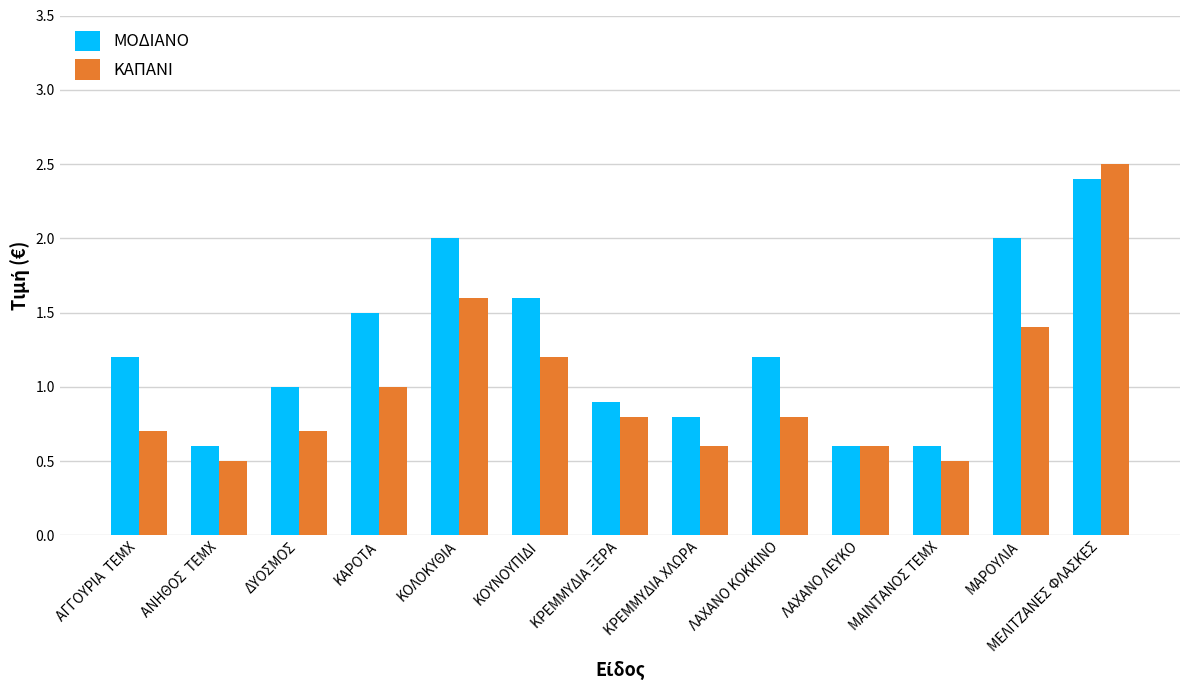

How many bars are there in total?

26